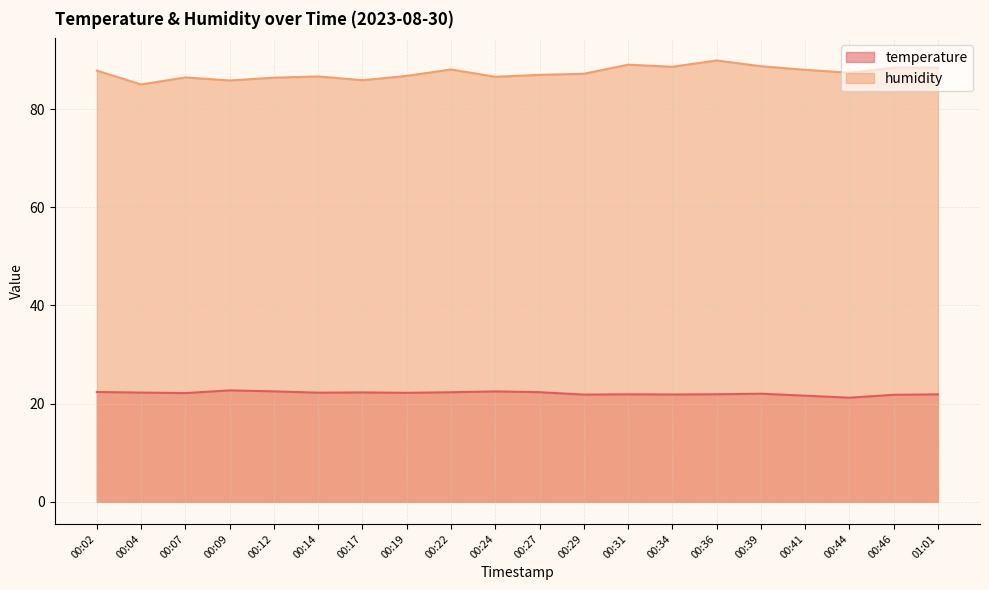

Does the chart display data point markers on the line(s)?

No